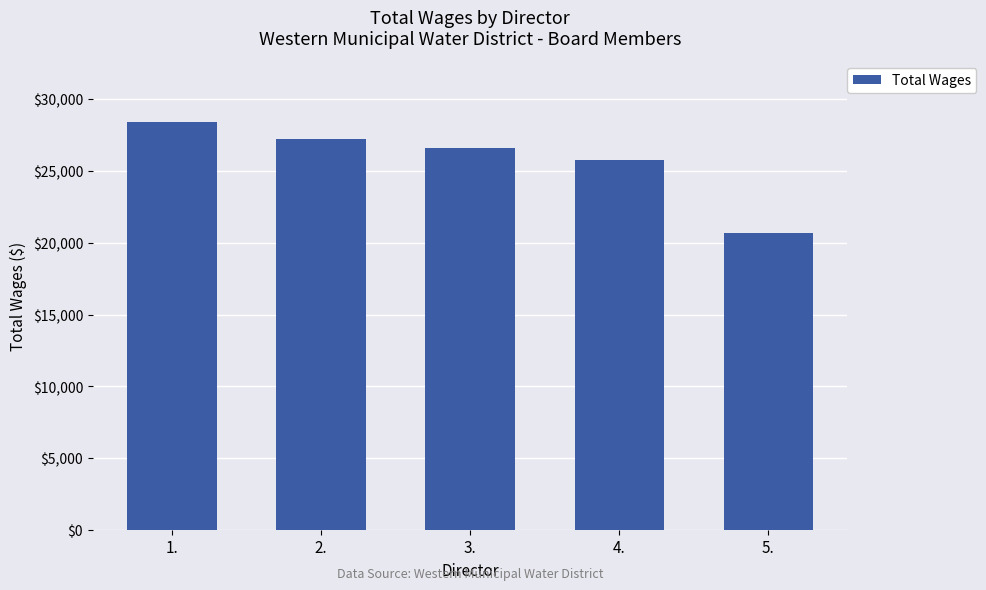

List the labels in order of value, largest first.

1., 2., 3., 4., 5.